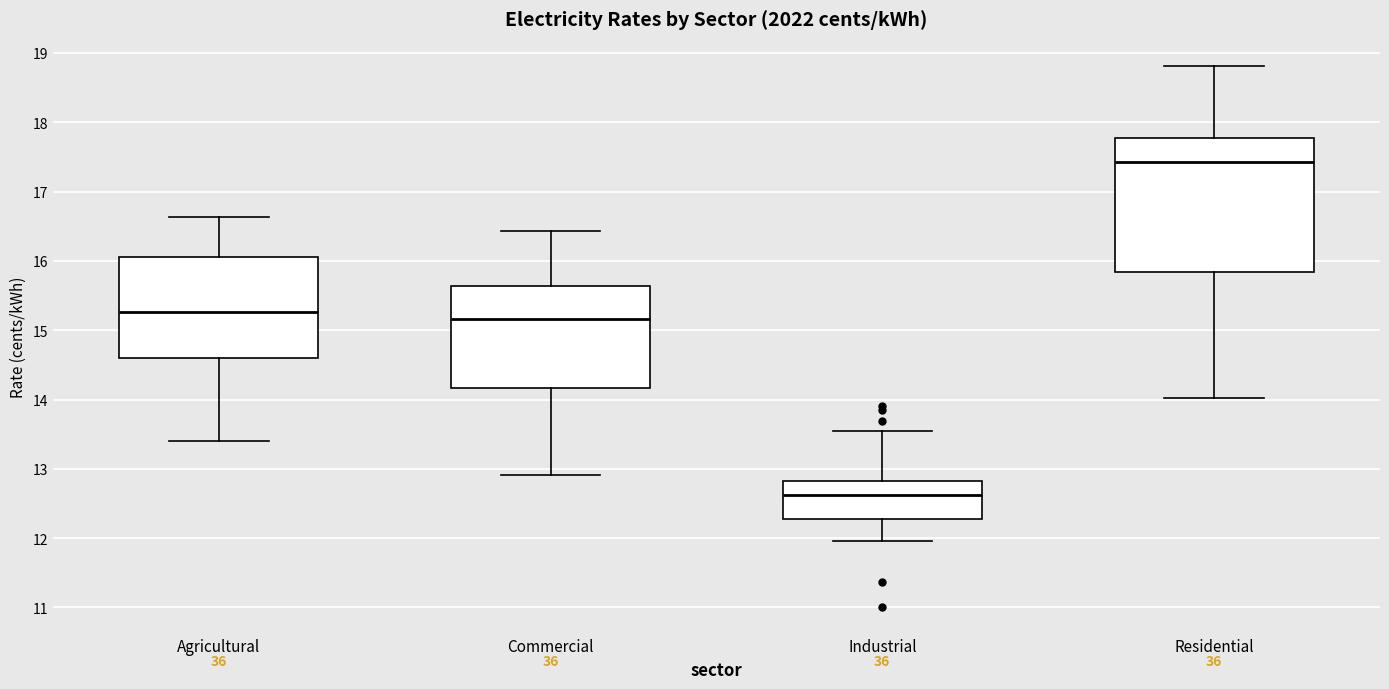

Reading left to right, read every box against the y-axis: the position of its median line, the range the box covers, and the ends of its whiskers. The values are not printed on the chart, so give them approximately, as read against the axis.

Agricultural: median 15.3, box 14.6 to 16.0, whiskers 13.4 to 16.6
Commercial: median 15.2, box 14.2 to 15.6, whiskers 12.9 to 16.4
Industrial: median 12.6, box 12.3 to 12.8, whiskers 12.0 to 13.5
Residential: median 17.4, box 15.8 to 17.8, whiskers 14.0 to 18.8